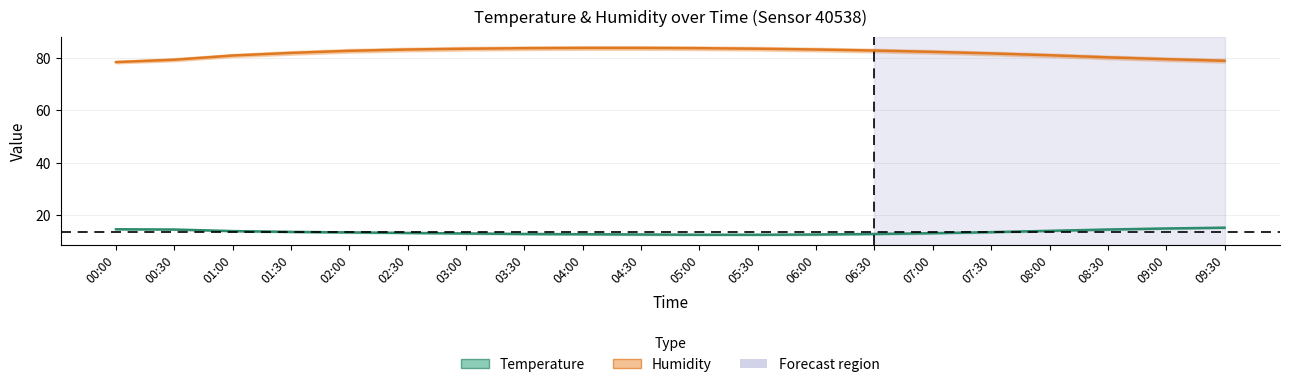

What is the difference between the Temperature values at 04:30 and 08:30?

1.9